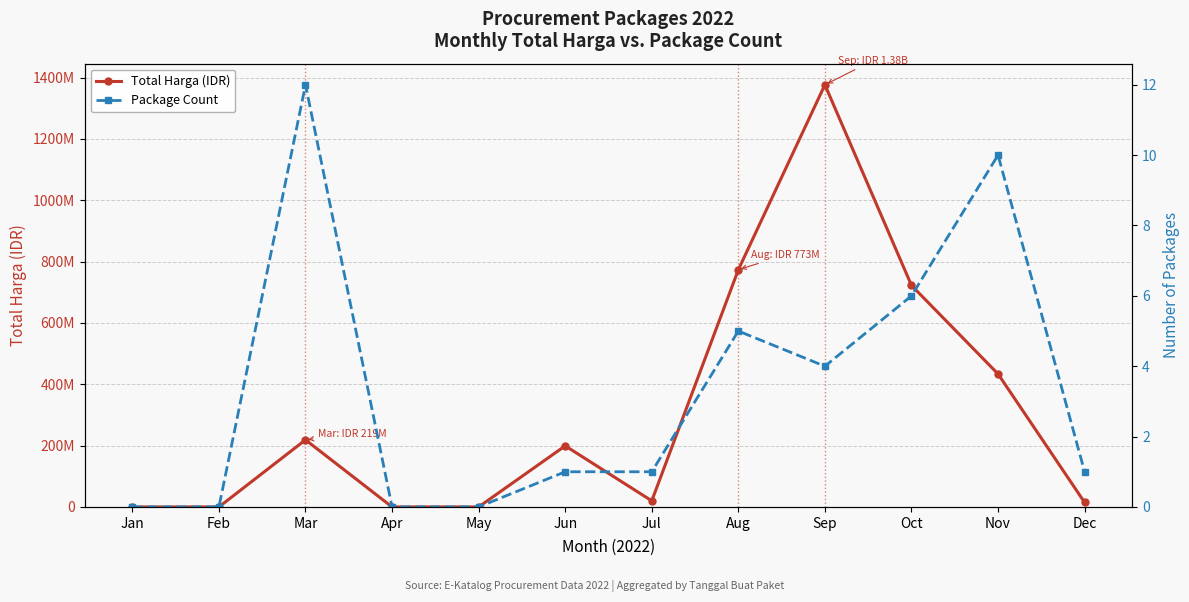

What is the difference between the maximum and minimum values in the Package Count series?

12